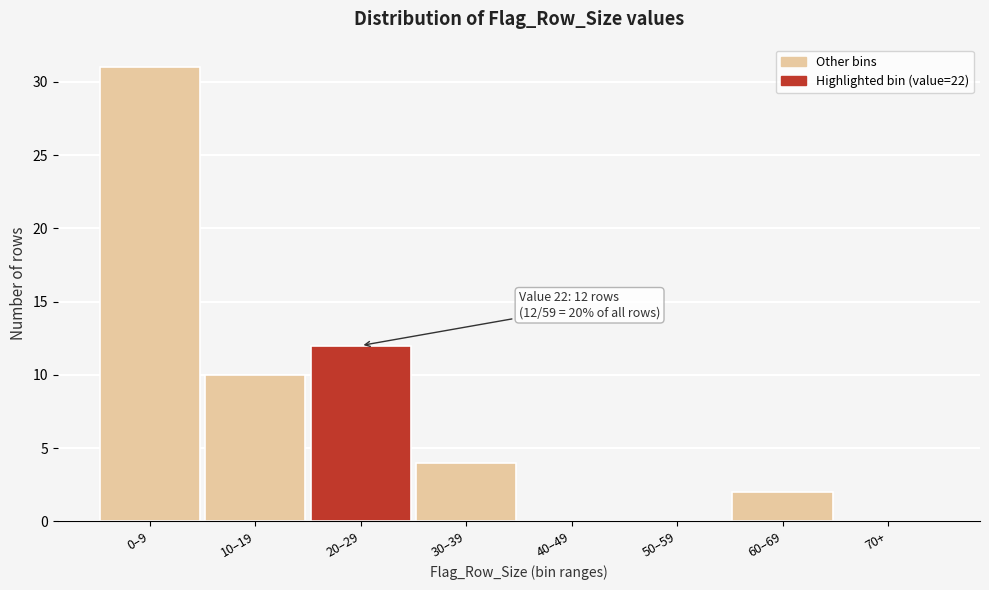

Reading left to right, transcribe all the data shown in this chart.

0–9=31	10–19=10	20–29=12	30–39=4	40–49=0	50–59=0	60–69=2	70+=0